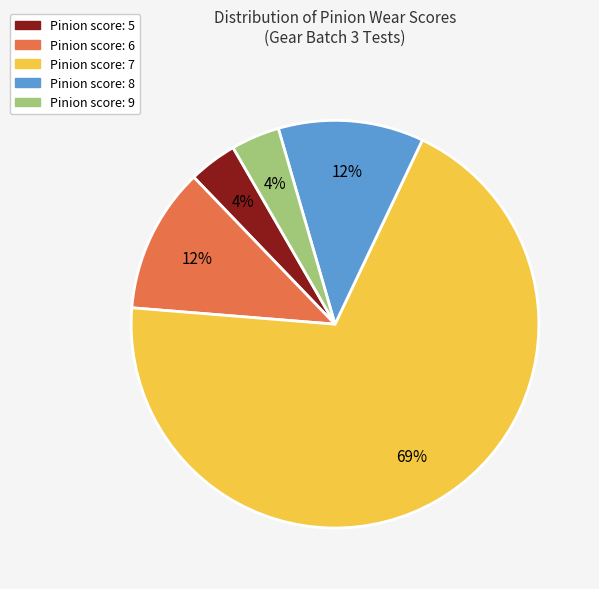

Is there any slice that represents more than half of the pie?

Yes